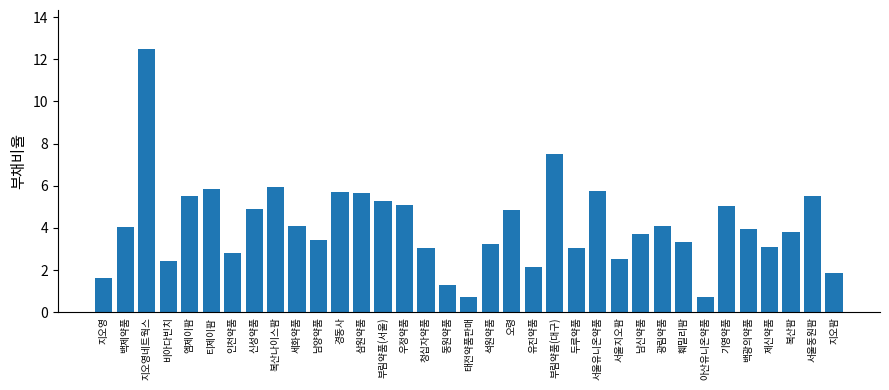

What position from the left is 부림약품(서울)?

14